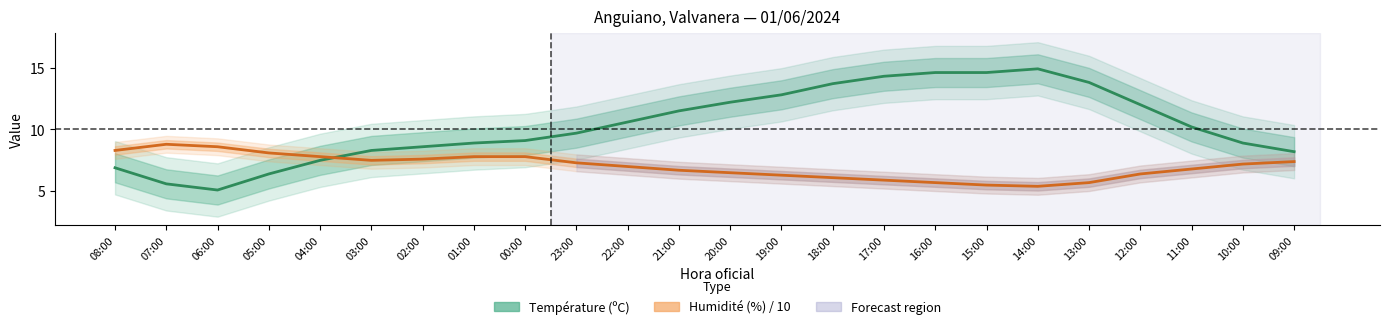

Between 21:00 and 13:00, which series saw the biggest shift?

Température (ºC)